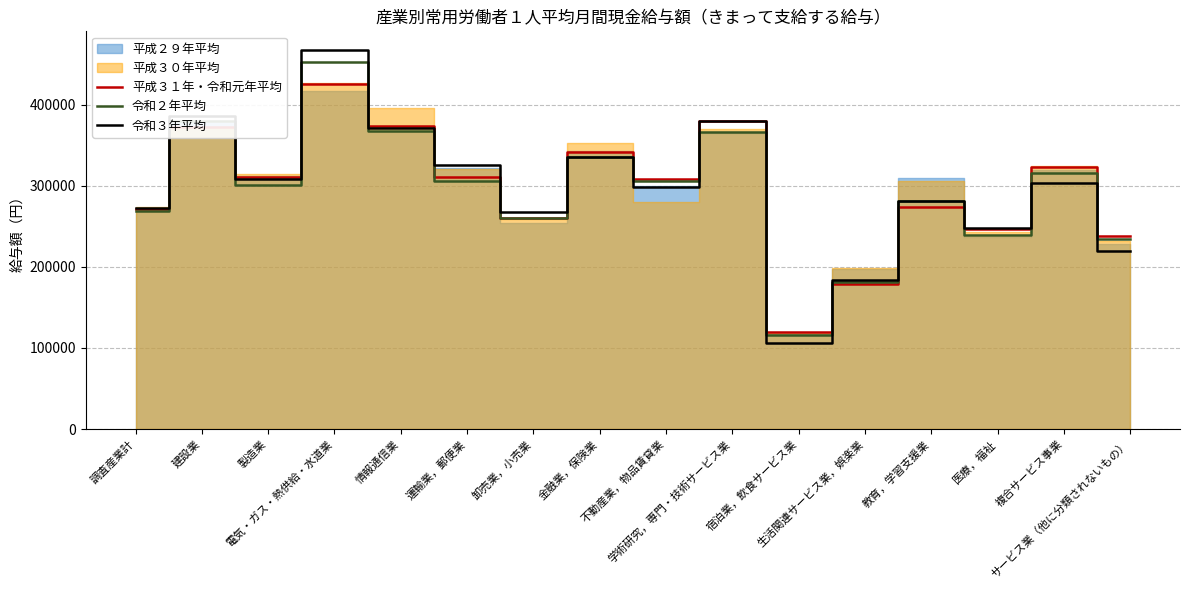

Is it true that 平成３１年・令和元年平均 equals 522860 at 情報通信業?

False